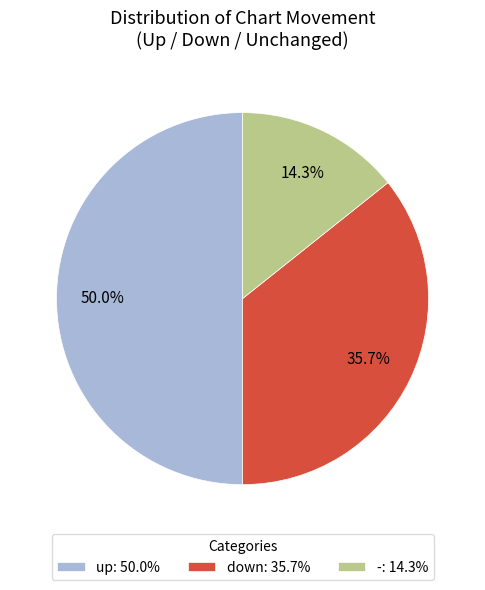

Between down and up, which is larger?

up